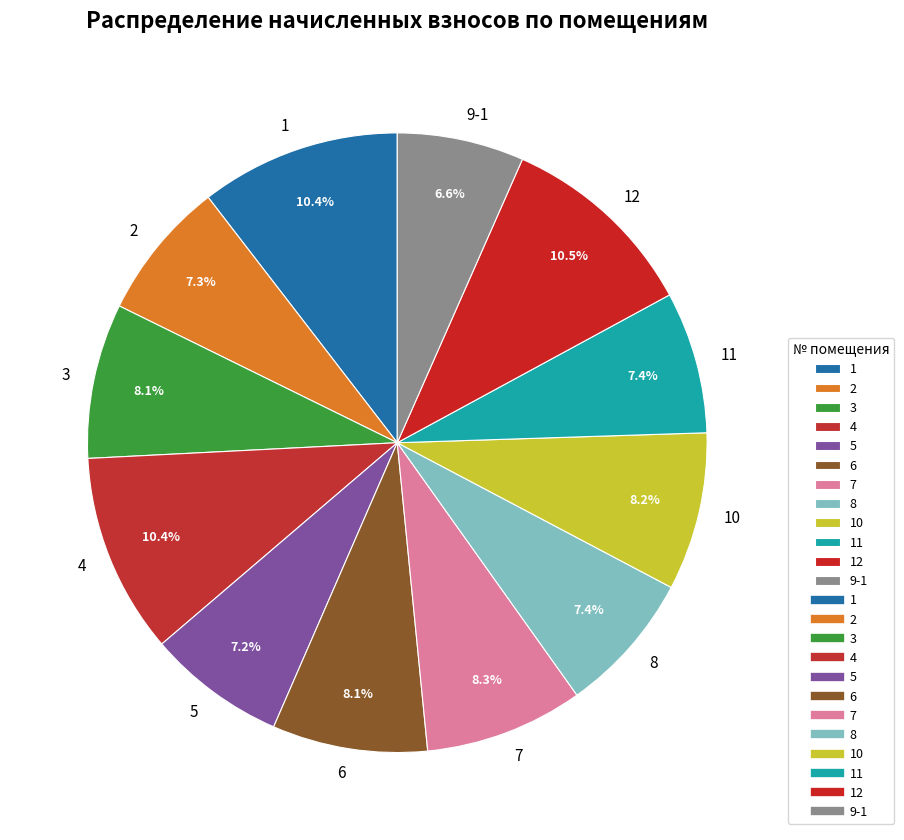

Does 5 account for over 50% of the chart?

No